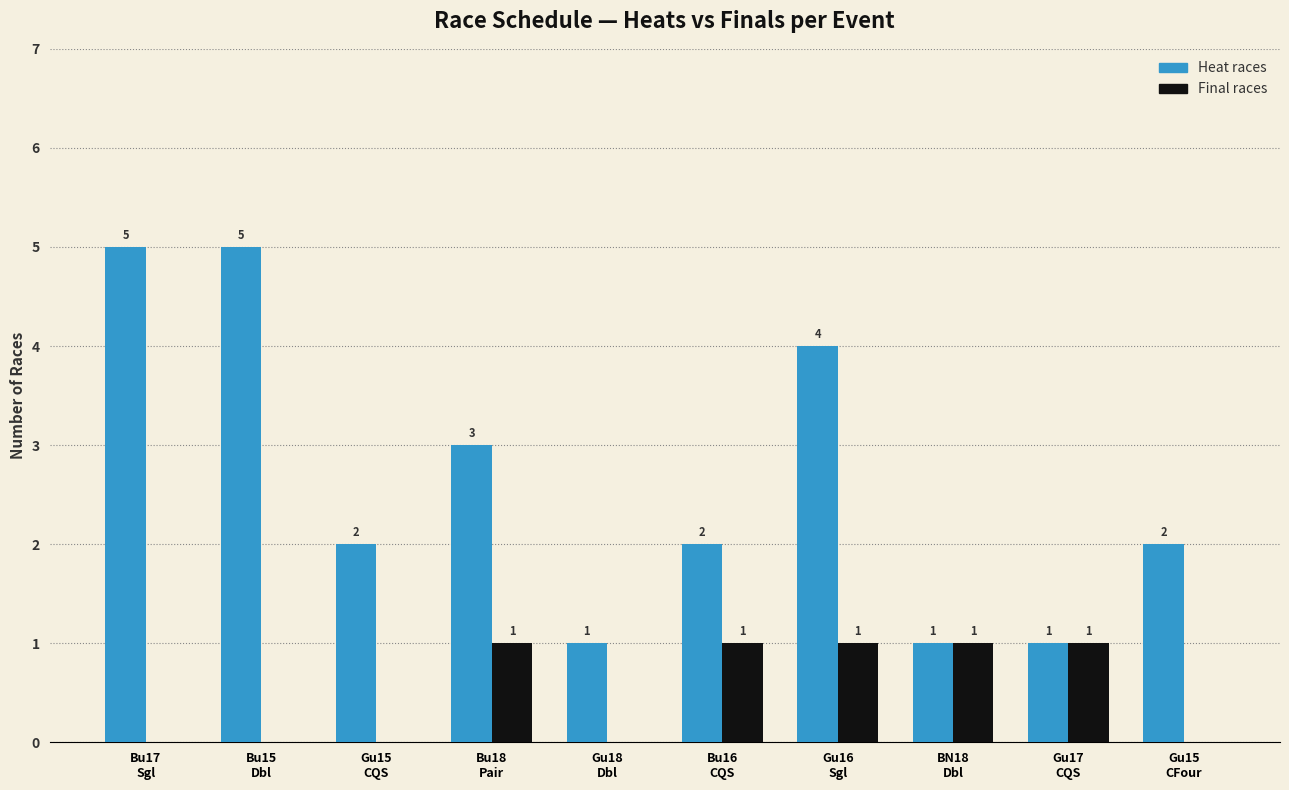

What is the maximum value shown in the chart?

5